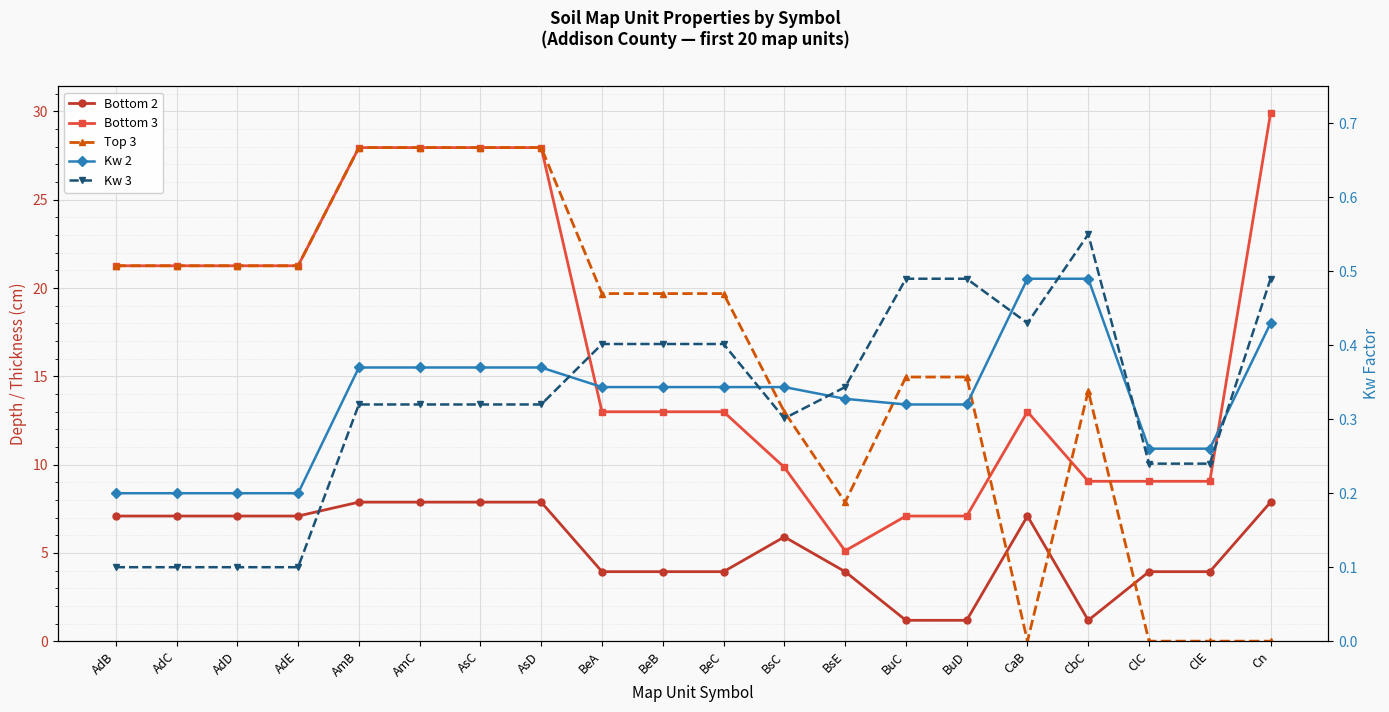

At which label does Top 3 first exceed 19?

AdB